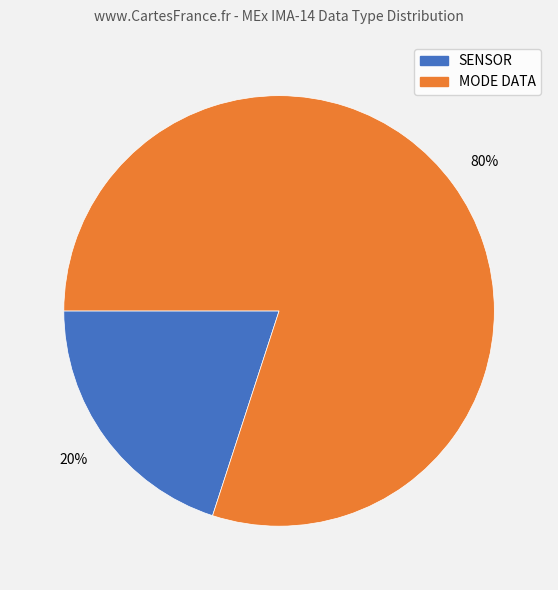

Approximately how many times larger is the value at MODE DATA compared to SENSOR?

4.0